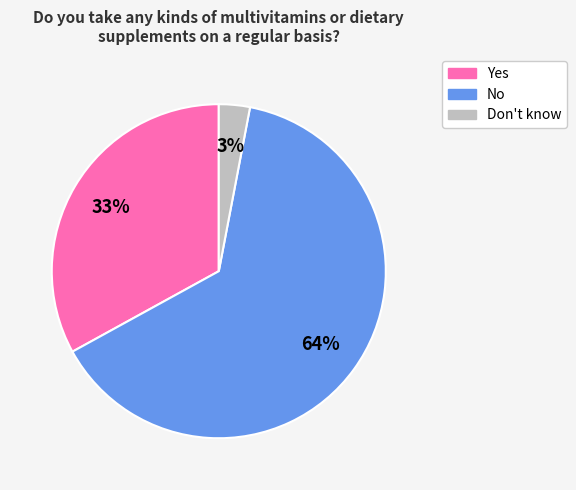

What is the smallest slice in the pie chart?

Don't know